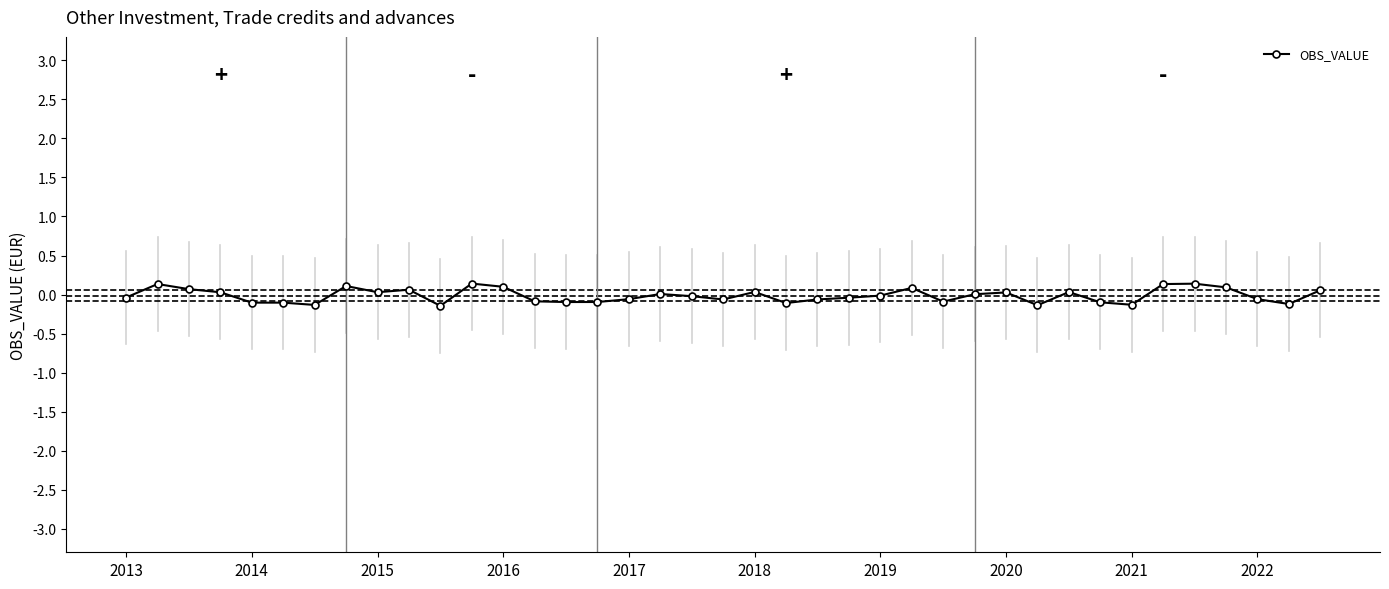

What is the greatest value displayed?

0.1